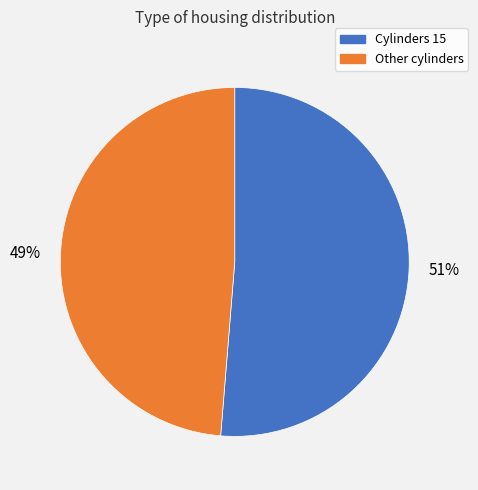

To the nearest percent, what is the average slice percentage?

50%